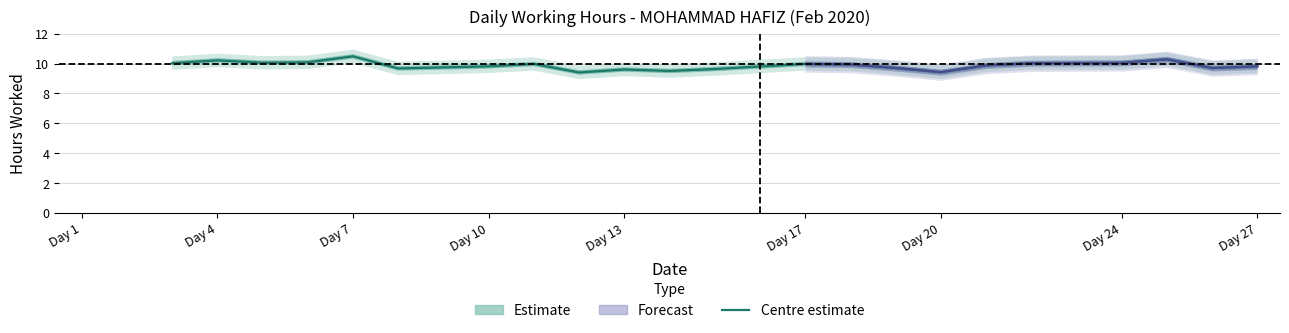

The value at 11 is 10.0. True or false?

True